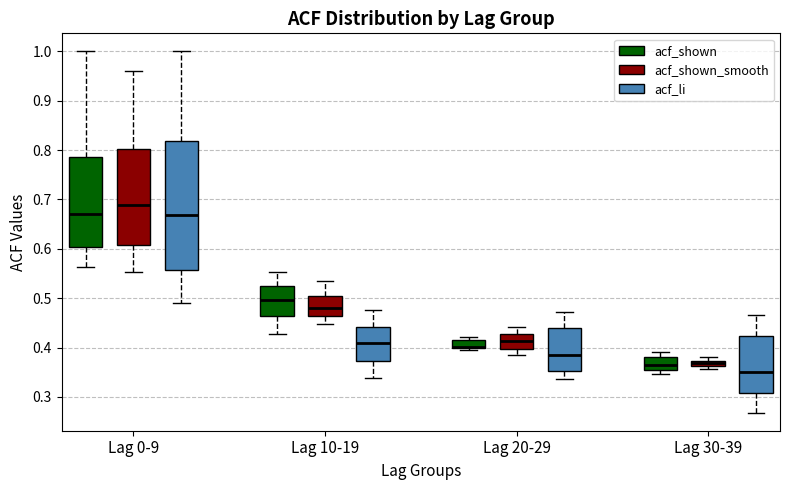

Comparing the boxes themselves (not the whiskers), which one is the tallest?

Lag 0-9 (acf_li)